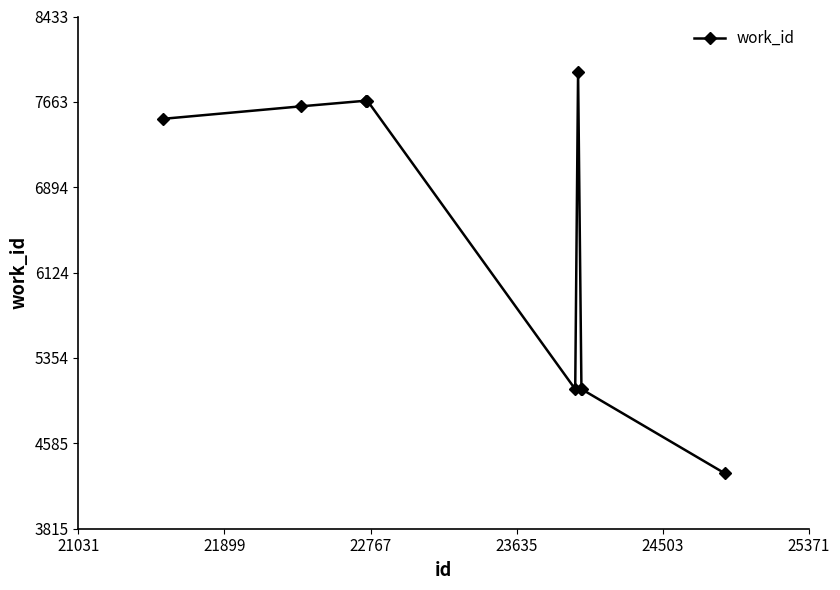

What is the value of the 4th point from the left?

7674